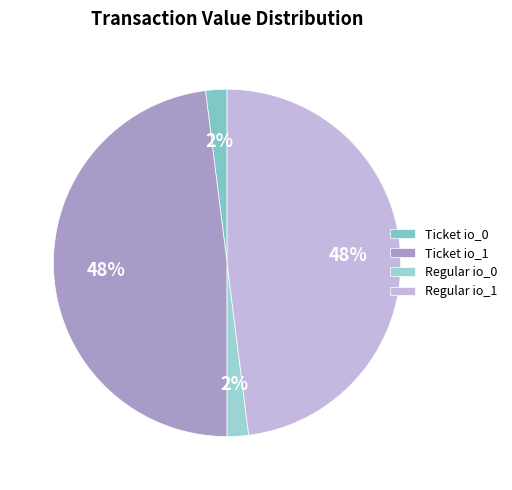

Which category has the smallest portion of the pie?

Ticket io_0